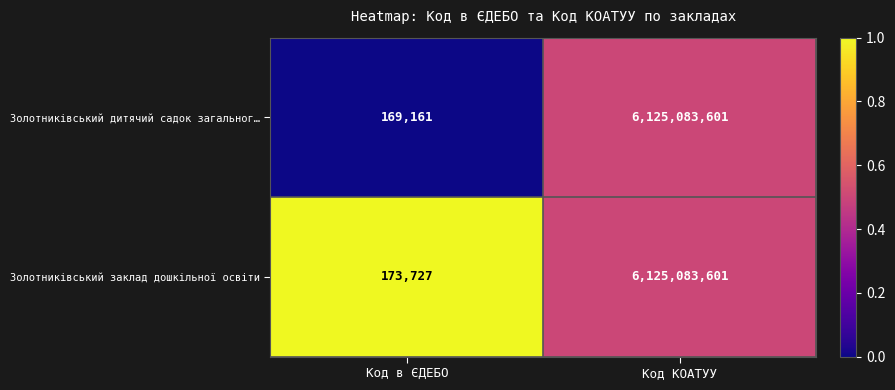

Reading left to right, list all the values displayed in this chart.

Золотниківський дитячий садок загальног…: 169161	6125083601
Золотниківський заклад дошкільної освіти: 173727	6125083601